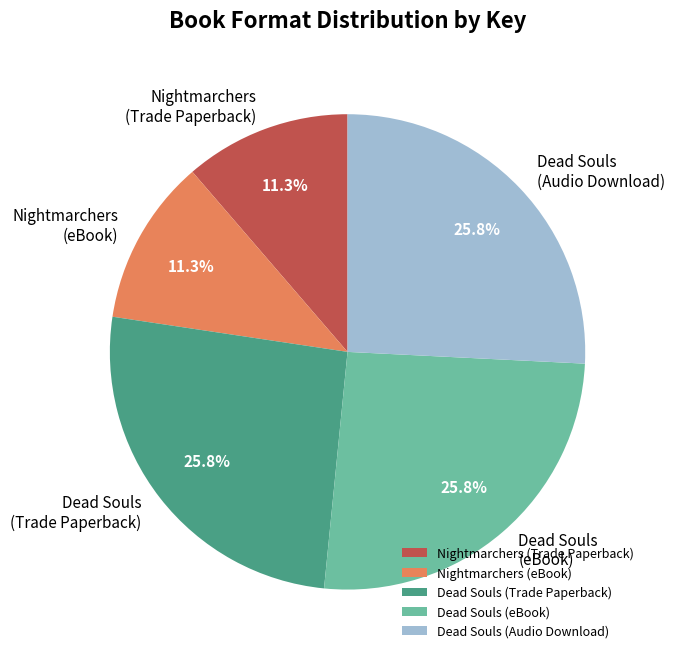

What percentage do Dead Souls (eBook) and Nightmarchers (eBook) together represent?

37.1%